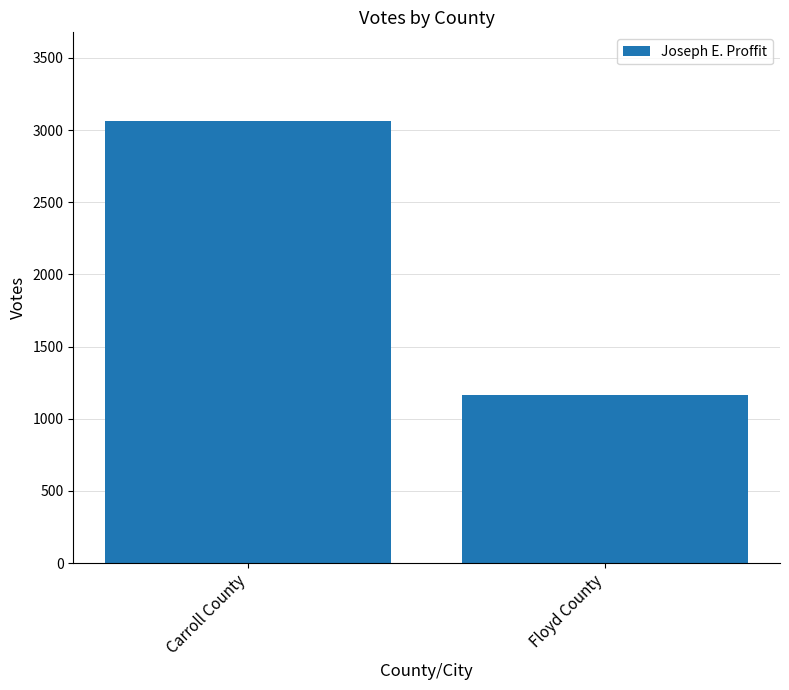

What is the difference between the maximum and minimum values?

1899